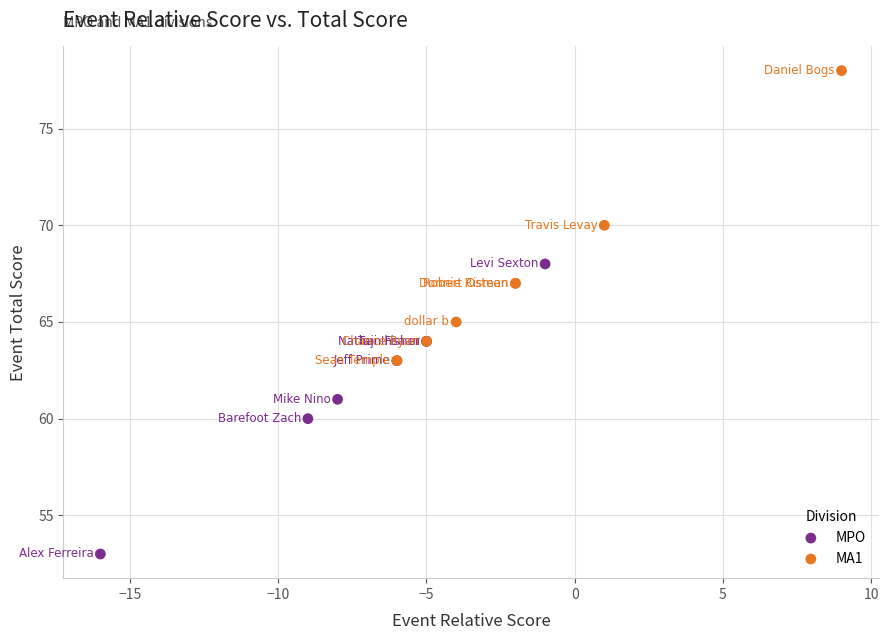

Which series contains the highest Y value?

MA1